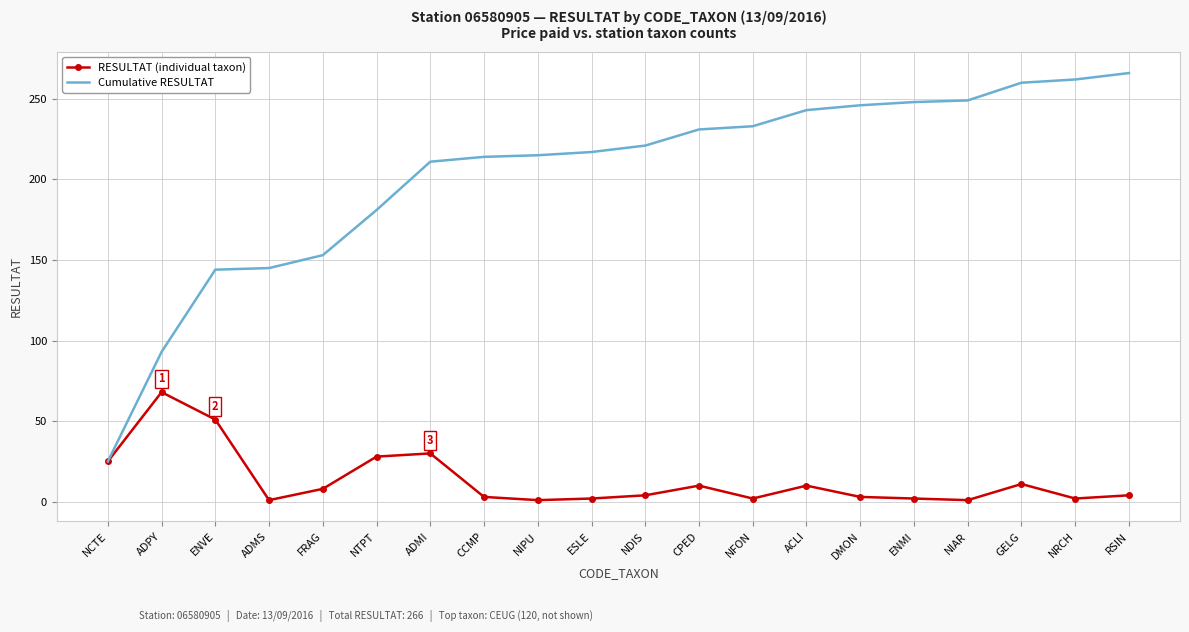

What are all the series names shown in the legend?

RESULTAT (individual taxon), Cumulative RESULTAT